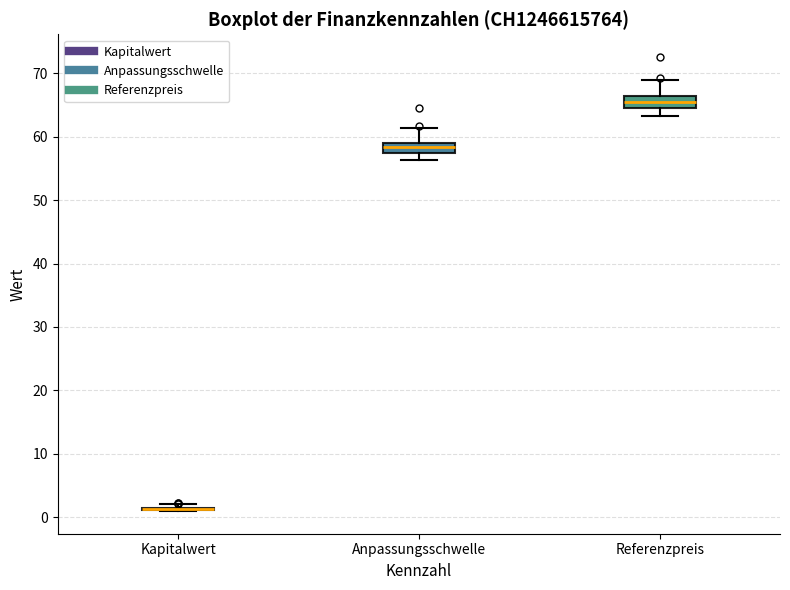

Reading left to right, read every box against the y-axis: the position of its median line, the range the box covers, and the ends of its whiskers. The values are not printed on the chart, so give them approximately, as read against the axis.

Kapitalwert: box collapsed to a line at 1, whiskers 1 to 2
Anpassungsschwelle: median 58, box 57 to 59, whiskers 56 to 61
Referenzpreis: median 66 (inside the box), box 65 to 66, whiskers 63 to 69